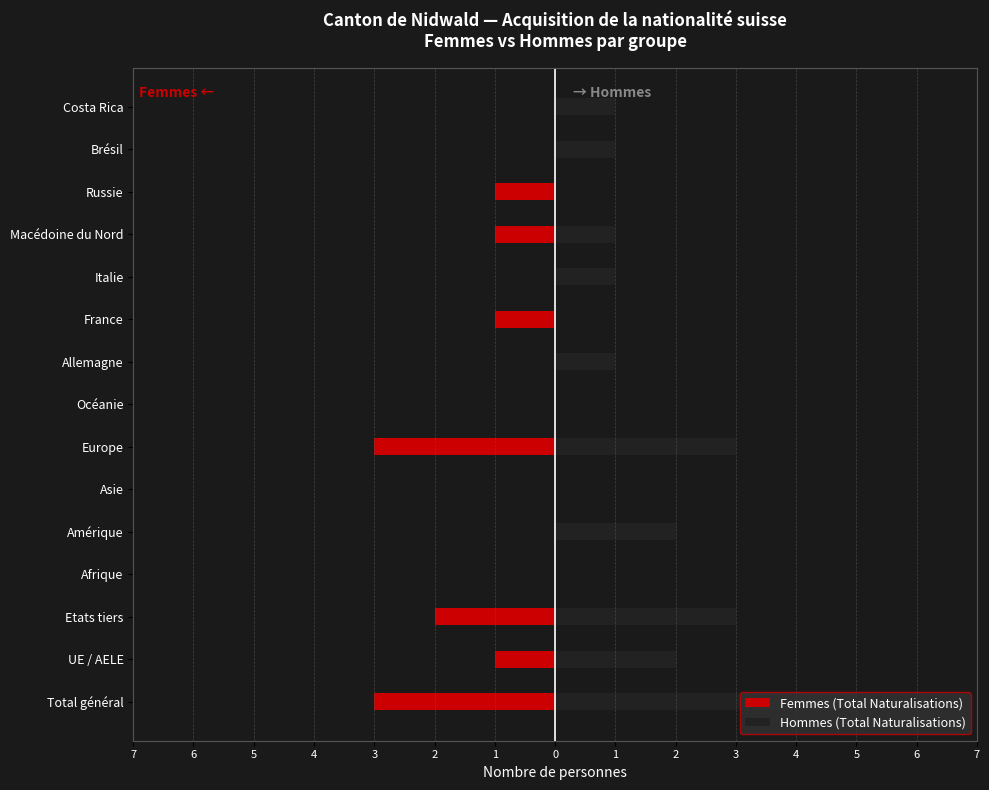

What is the average value of the Femmes (Total Naturalisations) series?

-1